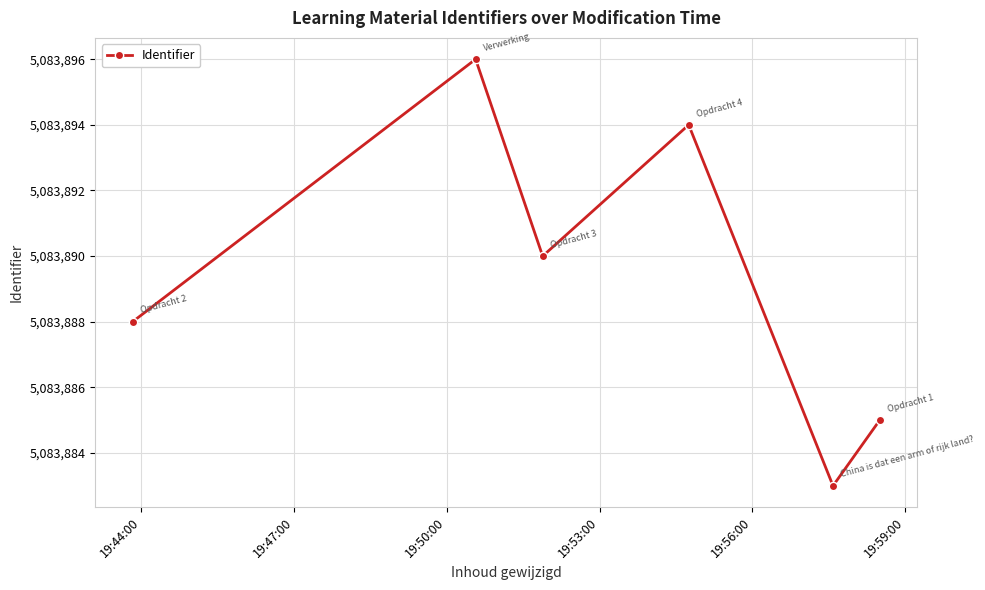

What is the value of the 4th point from the left?

5083894